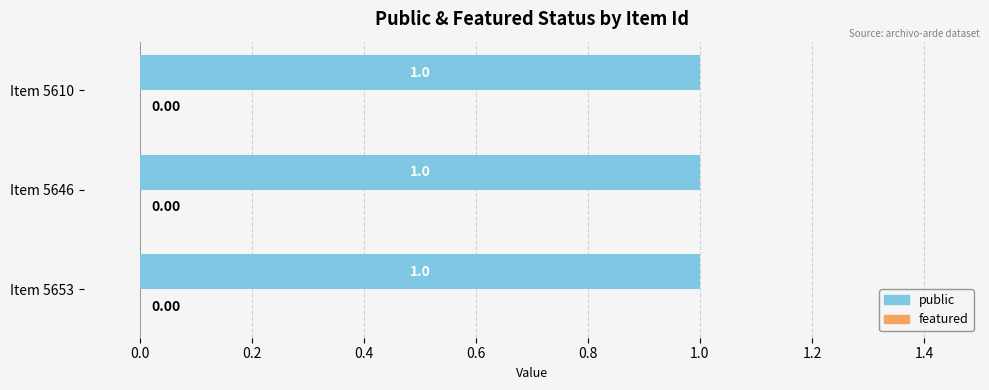

What is the greatest value displayed?

1